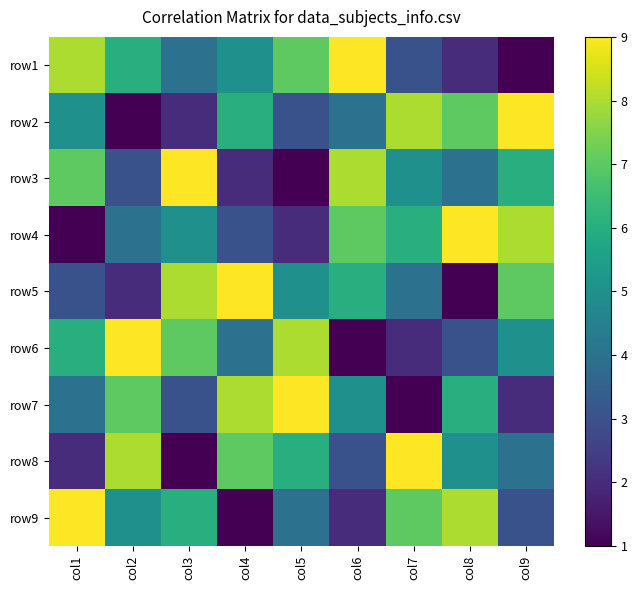

At col1, list the series in order from largest to smallest.

row9, row1, row3, row6, row2, row7, row5, row8, row4